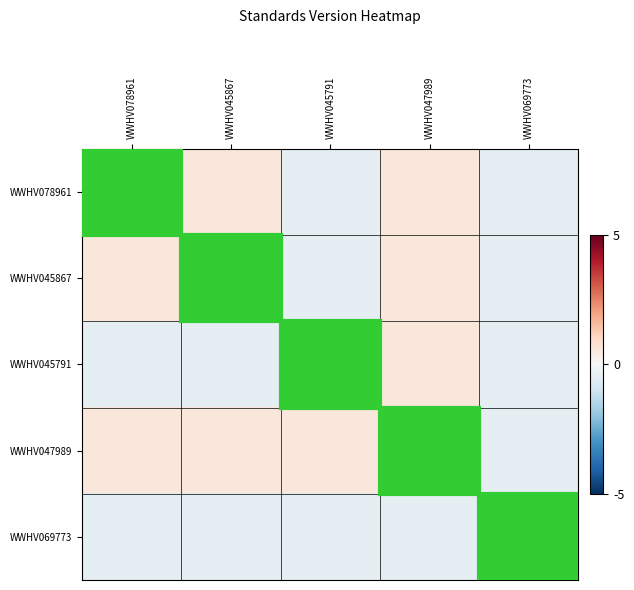

What is the minimum value shown in the chart?

-0.4